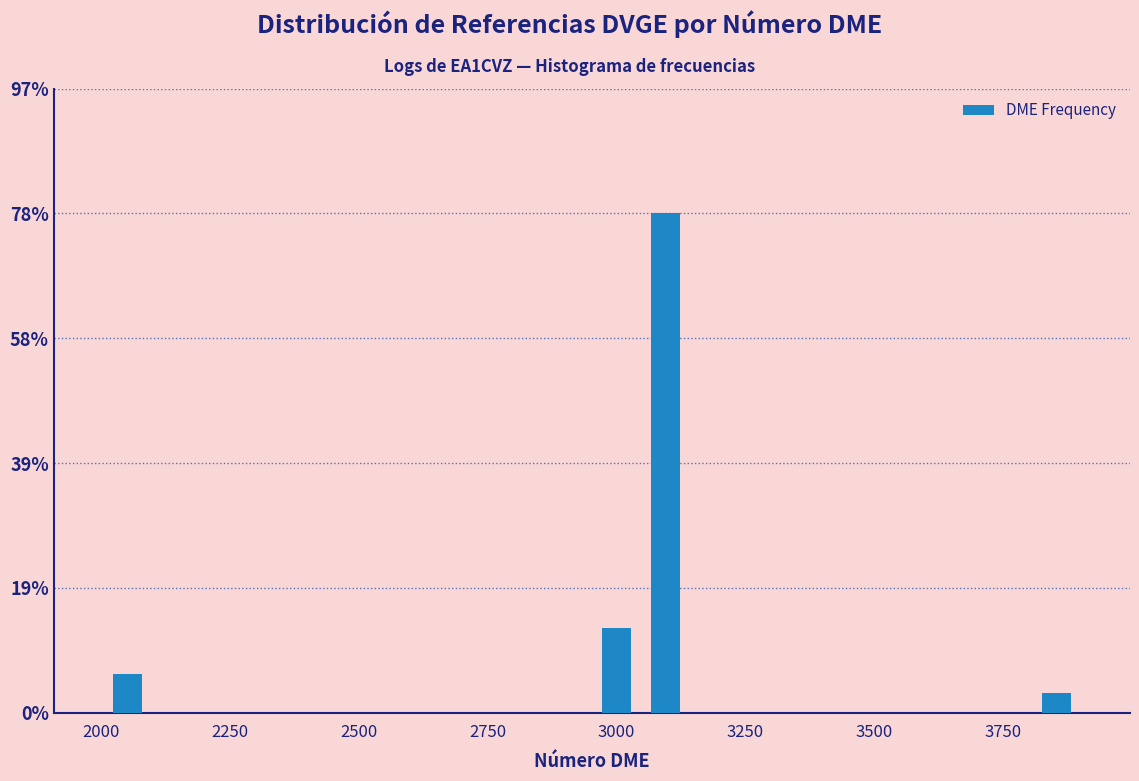

Read against the x-axis, roughly where is the centre of the tallest bar?

3100